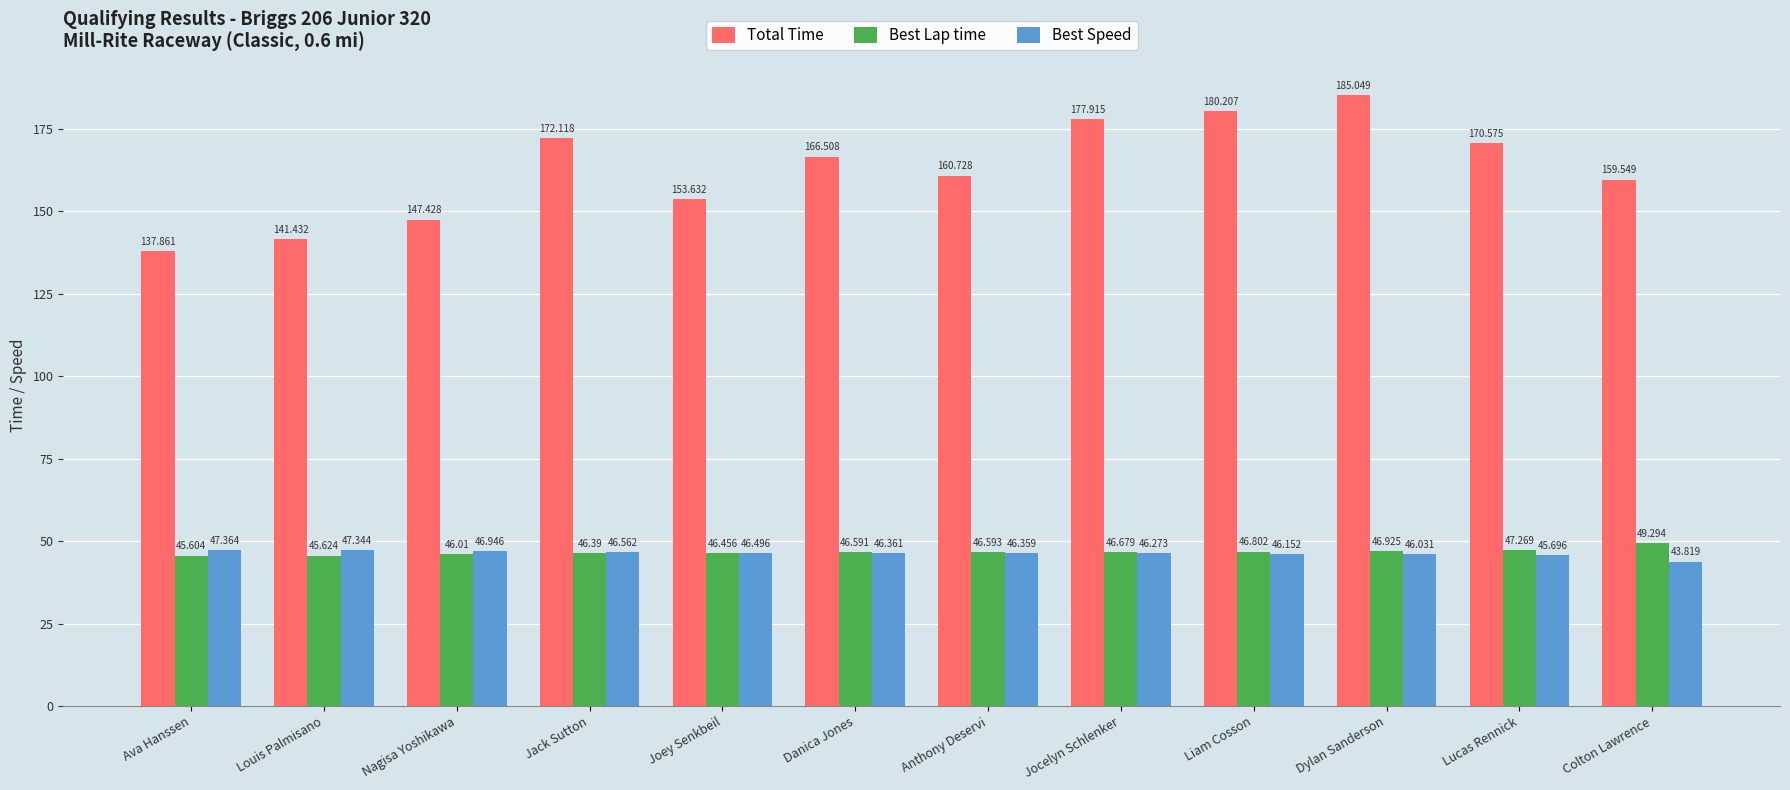

How many categories are shown in the chart?

12